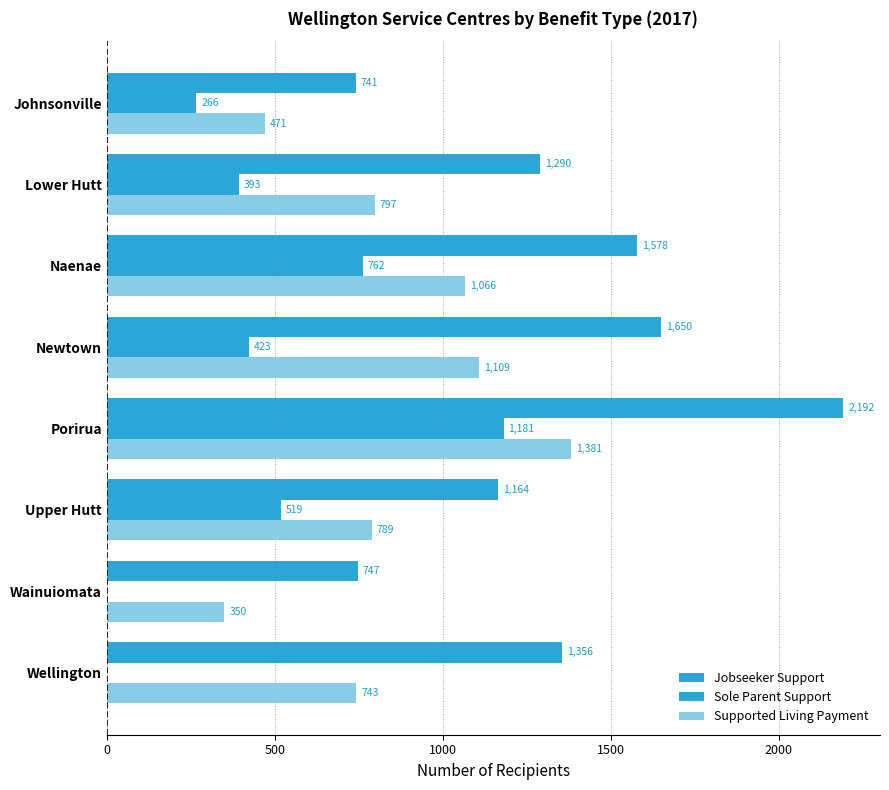

How many distinct data groups are displayed?

3